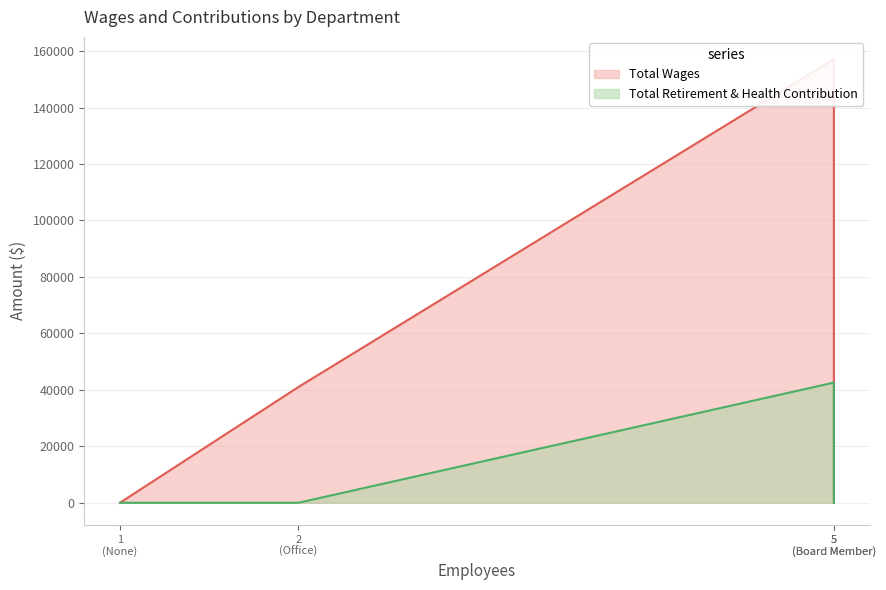

The value of Total Wages at Office is 41008. True or false?

True